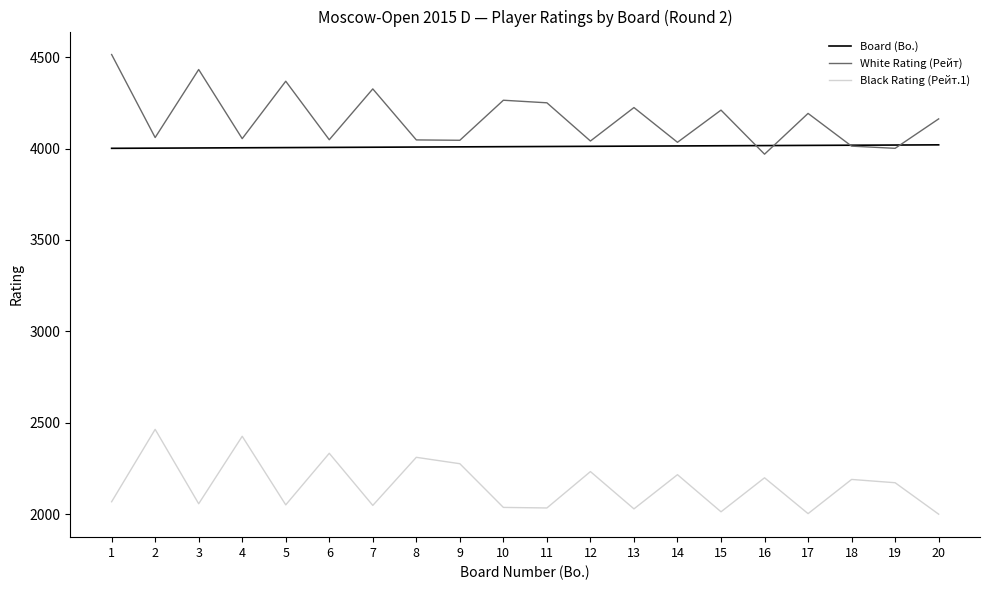

The White Rating (Рейт) series shows 4013 at 18. True or false?

True